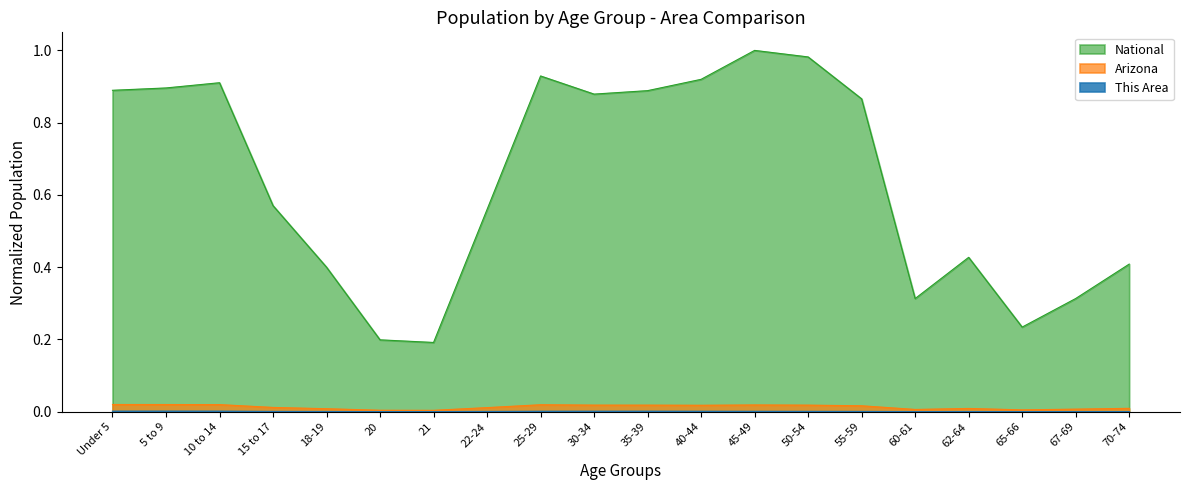

True or false: This Area and Arizona intersect in this chart.

False